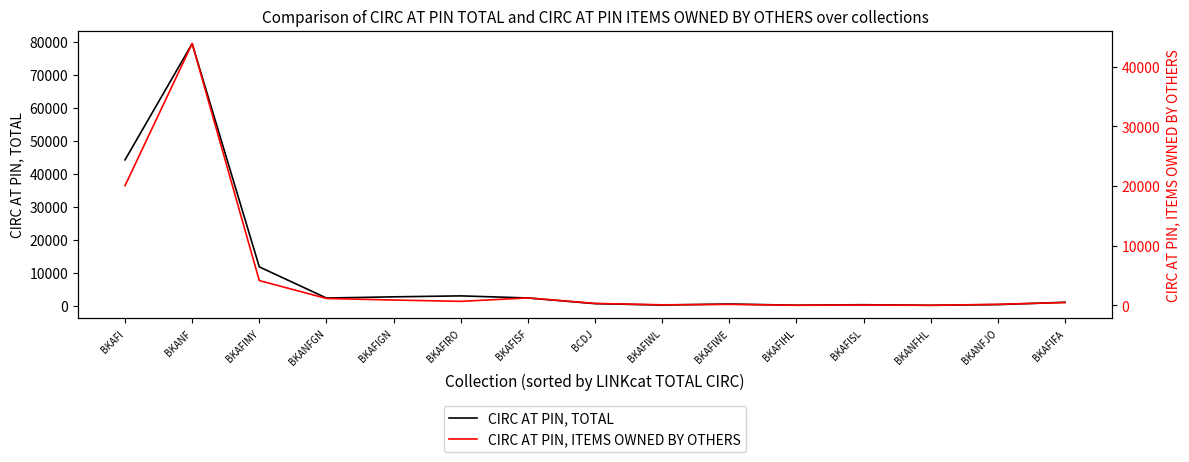

What is the difference between the second highest and second lowest values in the CIRC AT PIN, ITEMS OWNED BY OTHERS series?

20028